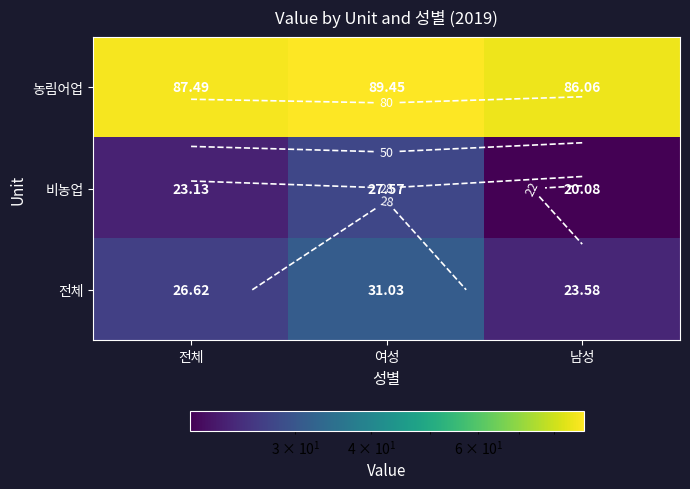

What is the spread (max minus min) of values at 전체?

64.4